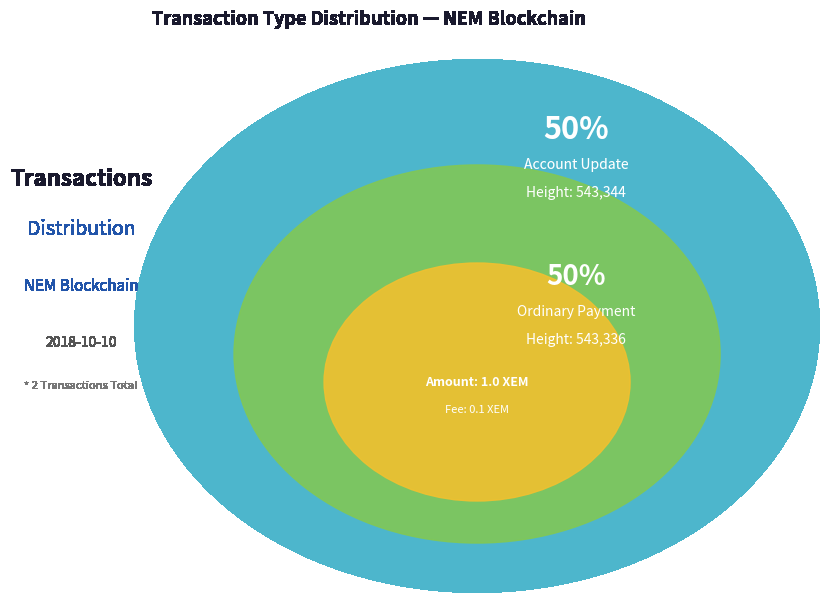

What is the smallest slice in the pie chart?

Account Update (Height: 543344)